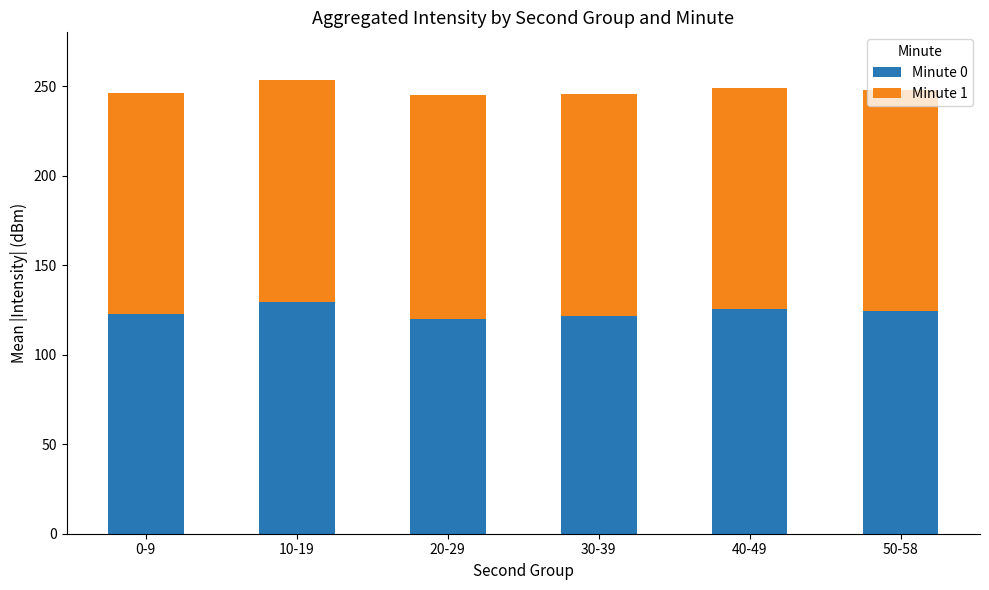

What is the total value across all series at 30-39?

245.6